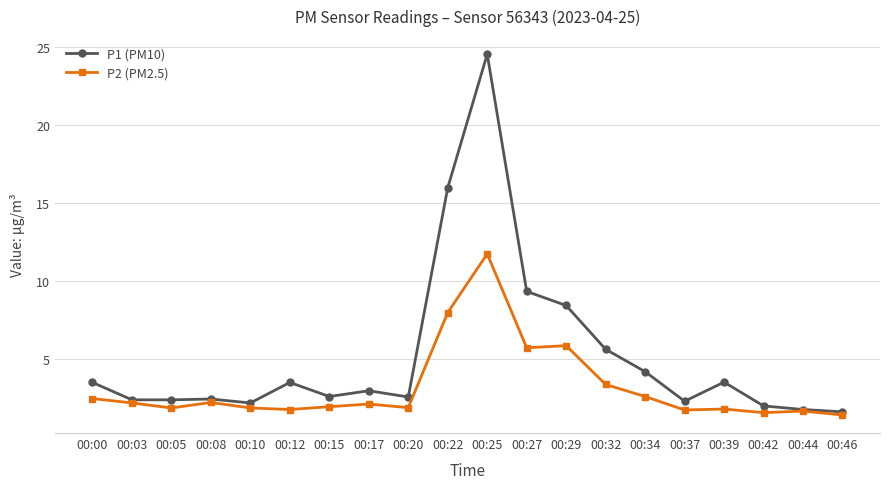

What is the highest value of the P2 (PM2.5) series?

11.8